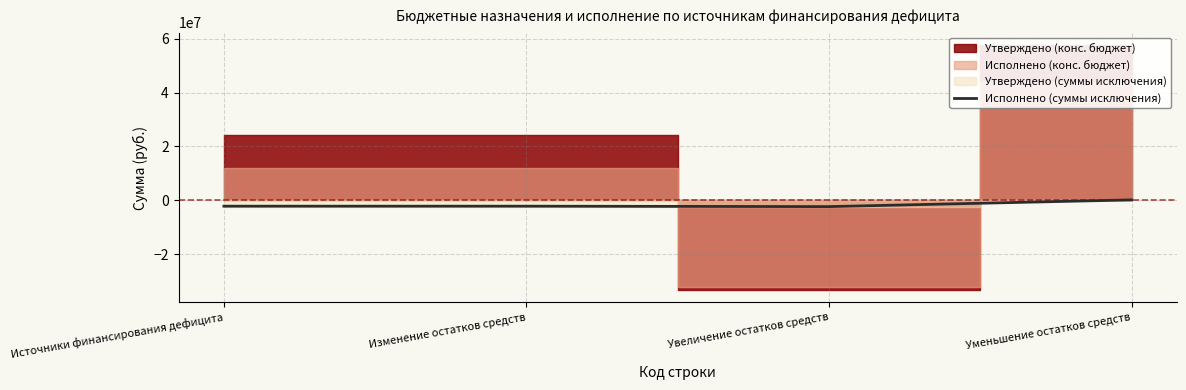

How many values are below zero?

3